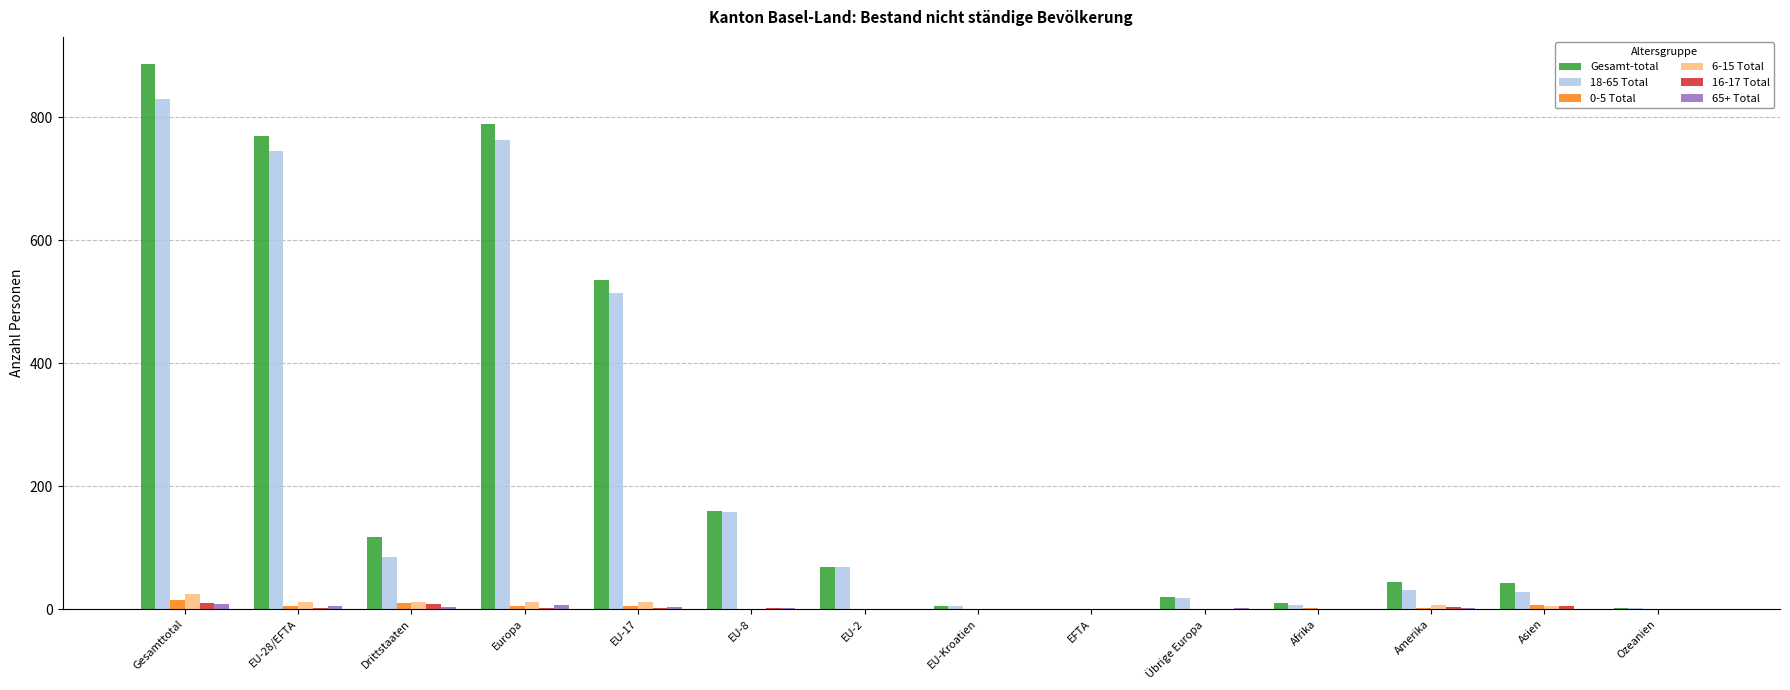

True or false: 18-65 Total has a value of 830 at Gesamttotal.

True